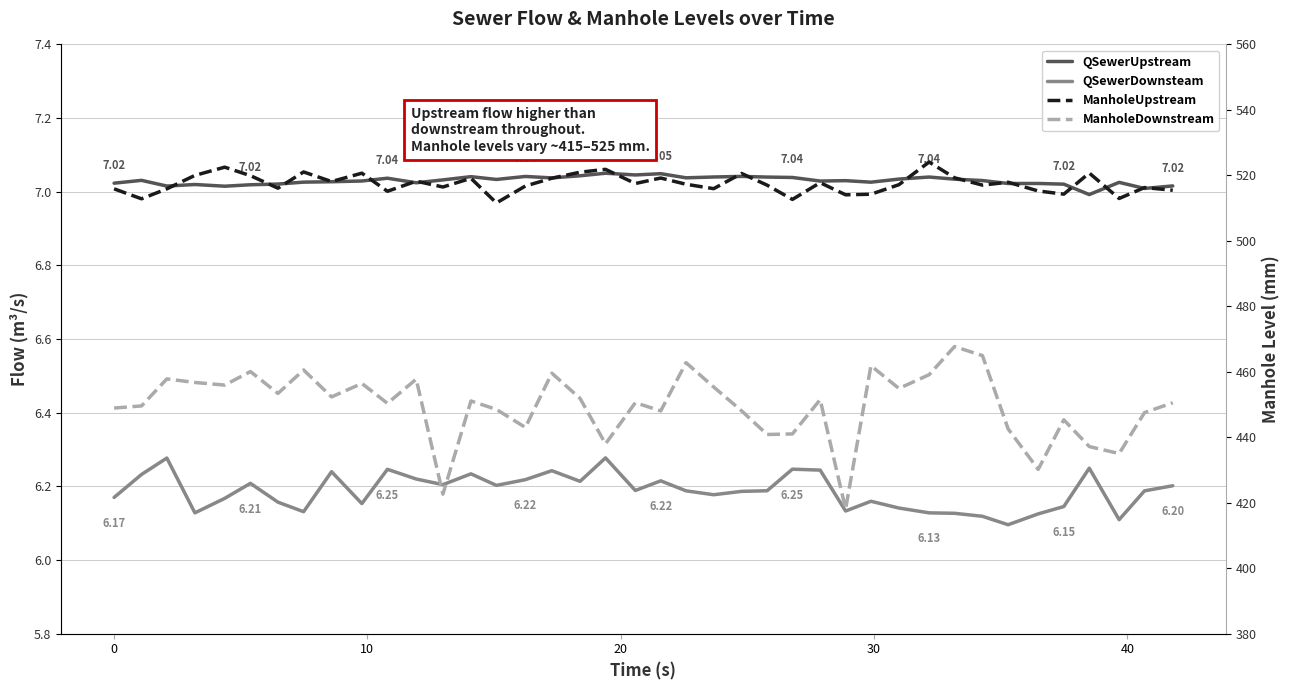

Count the number of data series in this chart.

4